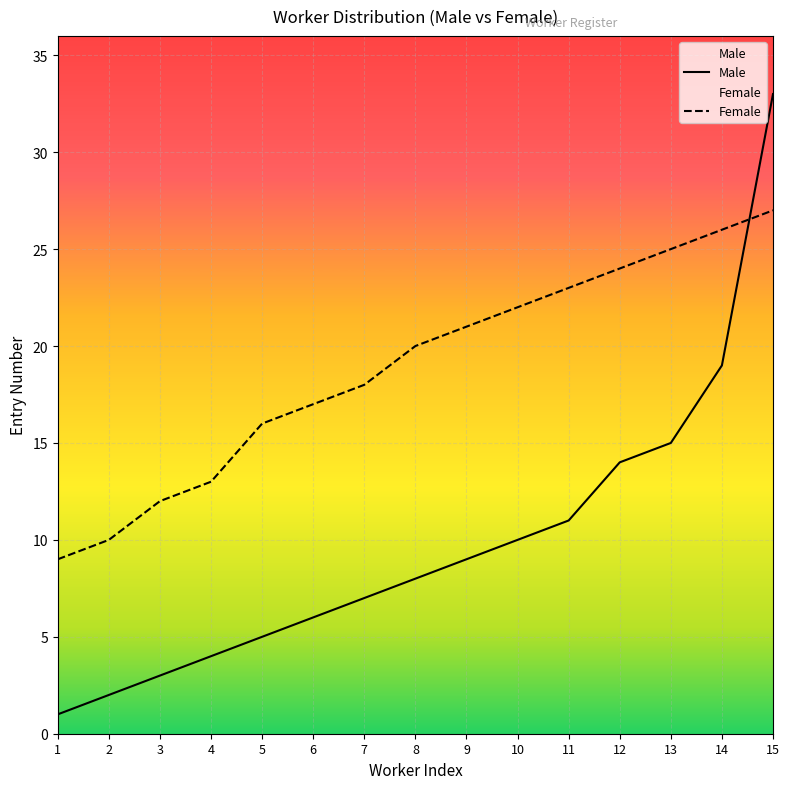

Between 9 and 12, which series saw the biggest shift?

Male